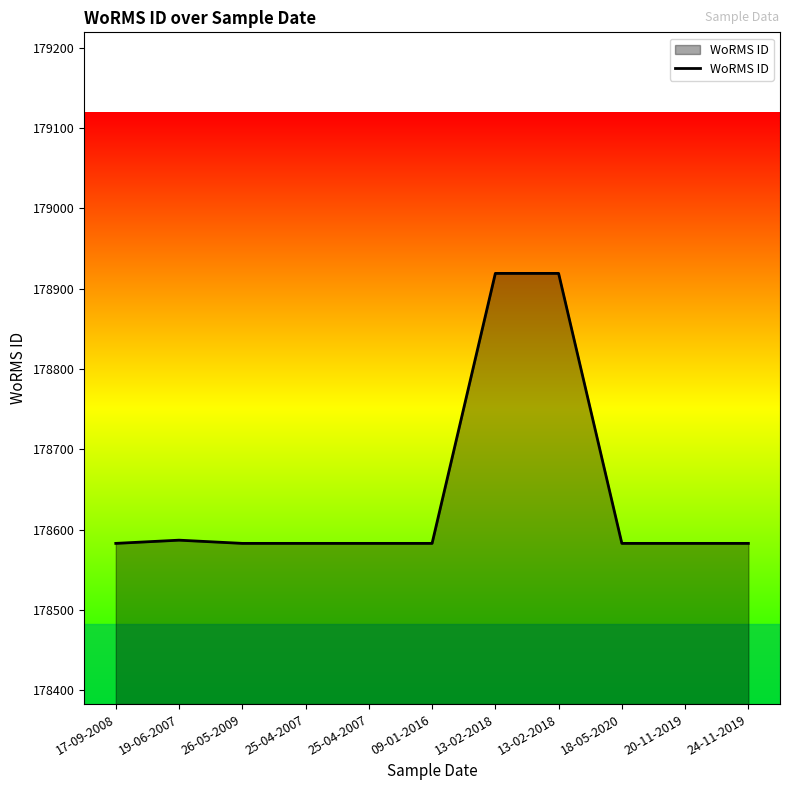

True or false: the data has more than 0 interior local peaks.

True